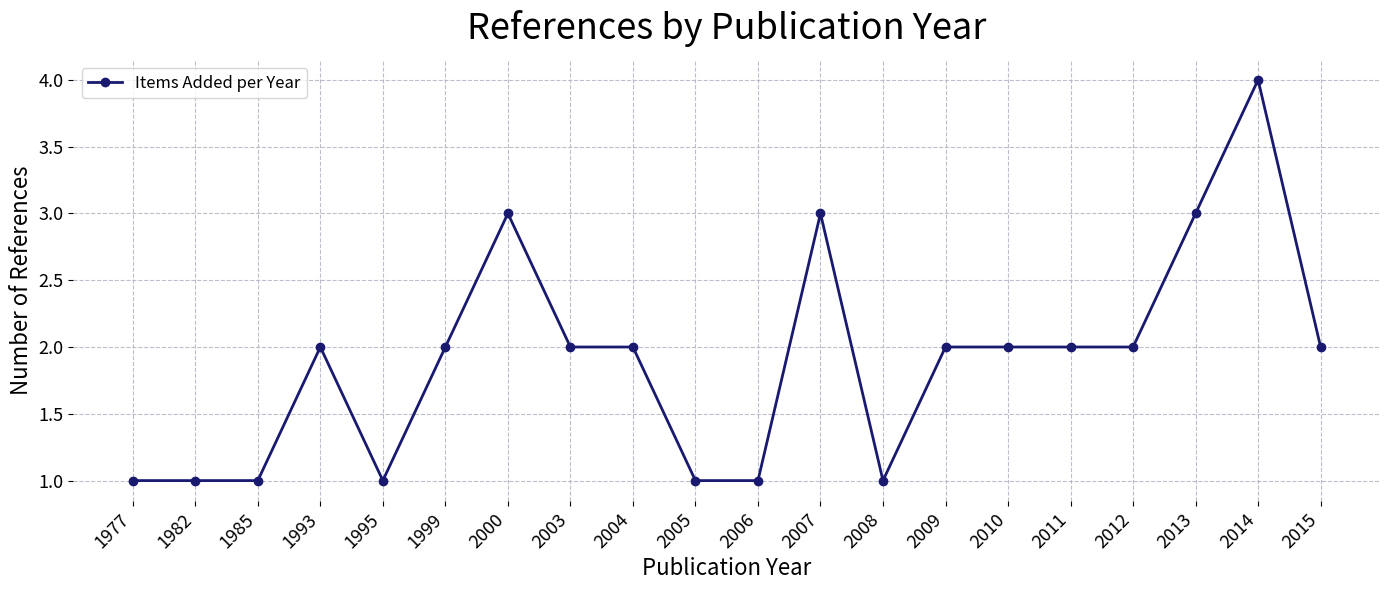

Approximately how many times larger is the value at 2015 compared to 2010?

1.0